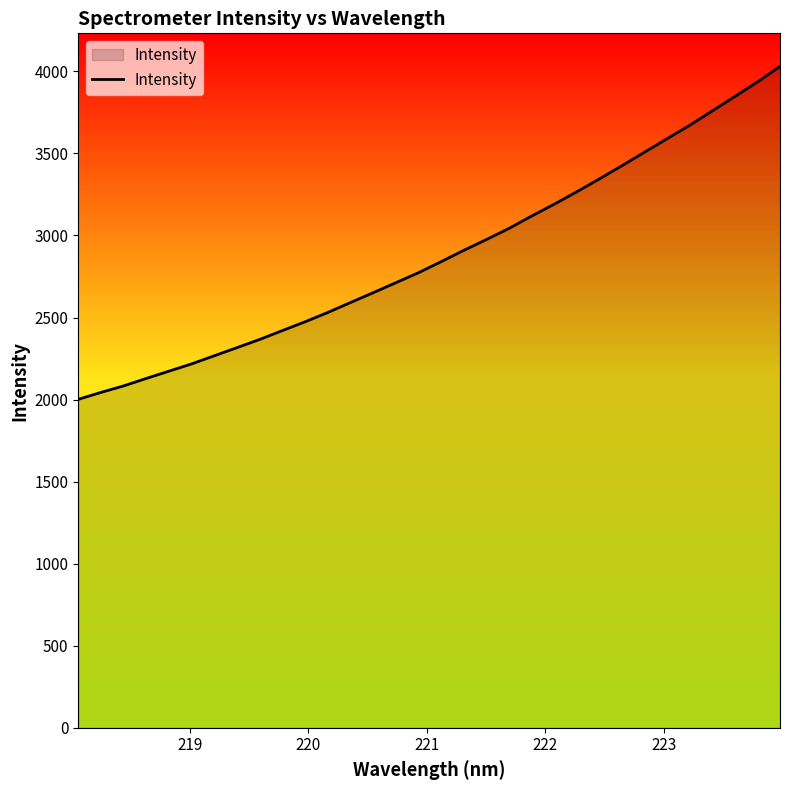

What is the difference between the maximum and minimum values?

2028.8